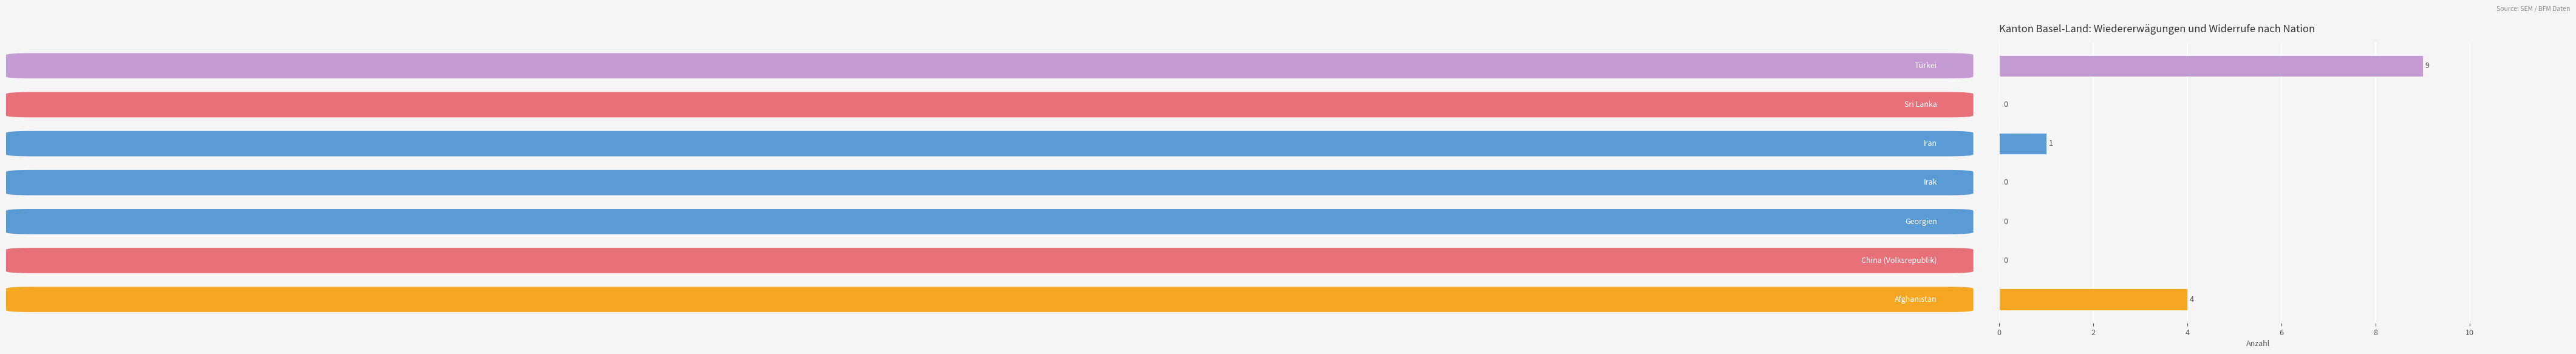

What is the maximum value shown in the chart?

9